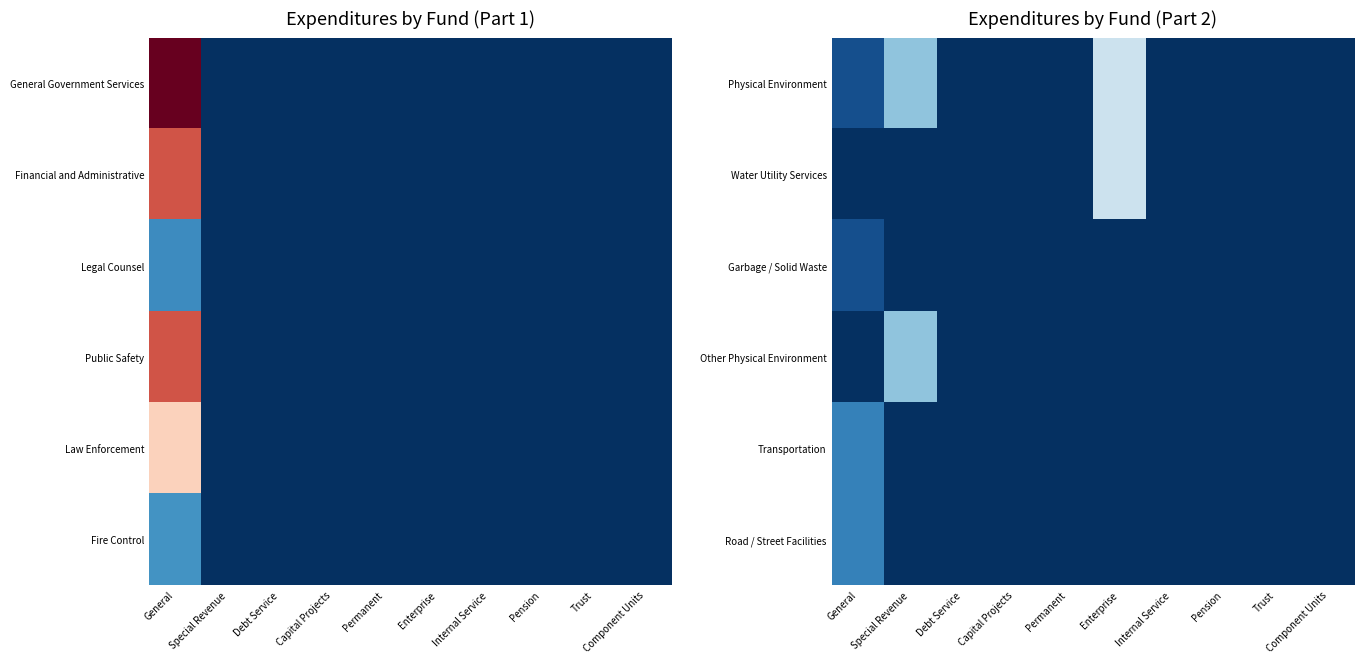

The value of Garbage / Solid Waste at Capital Projects is 0. True or false?

True